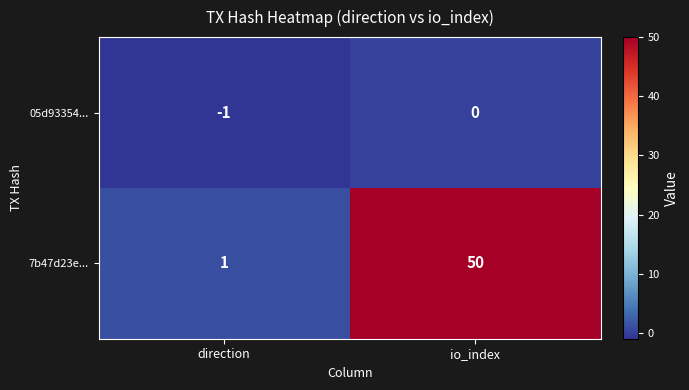

Is the value of 7b47d23e... at io_index greater than the value of 05d93354... at direction?

Yes